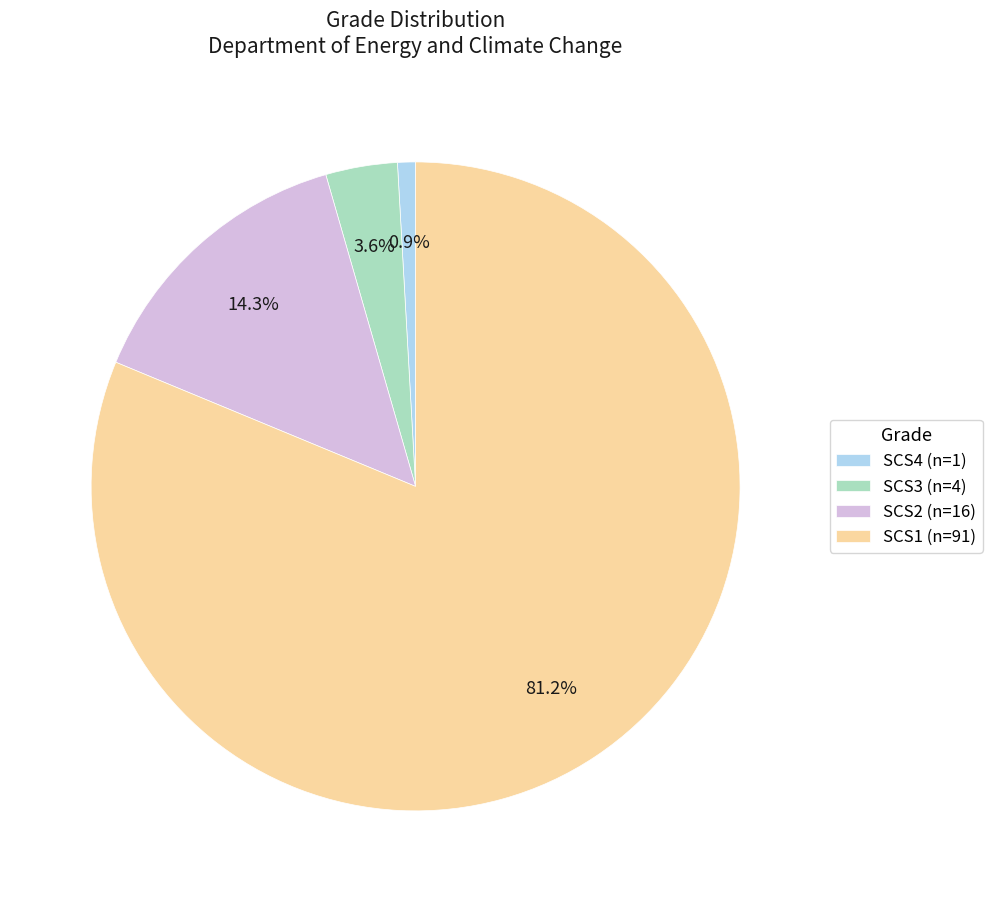

To the nearest percent, what percentage of the pie is SCS3?

4%